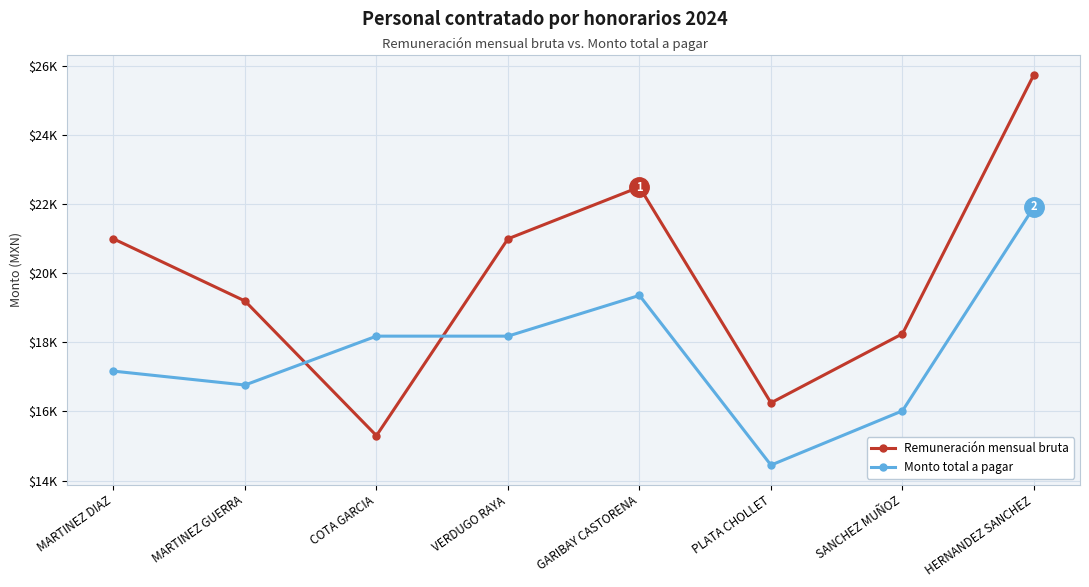

What are all the series names shown in the legend?

Remuneración mensual bruta, Monto total a pagar